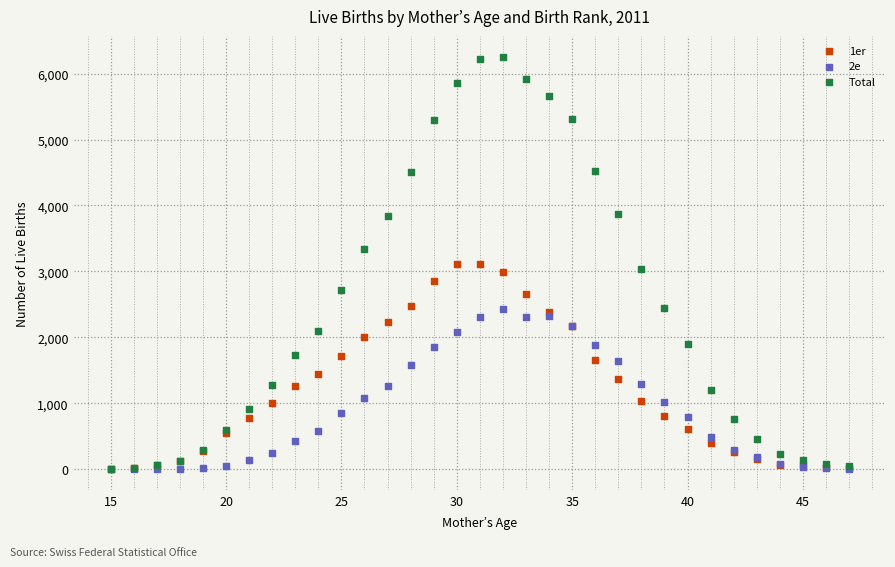

Which series has the widest spread of Y values?

Total